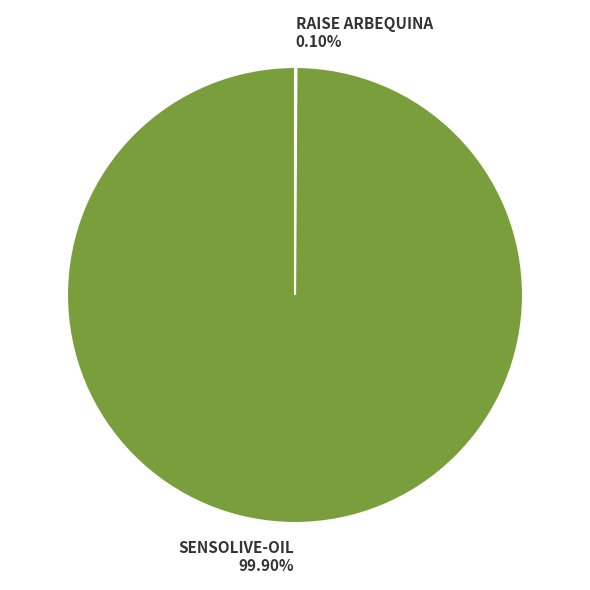

Does SENSOLIVE-OIL account for over 50% of the chart?

Yes